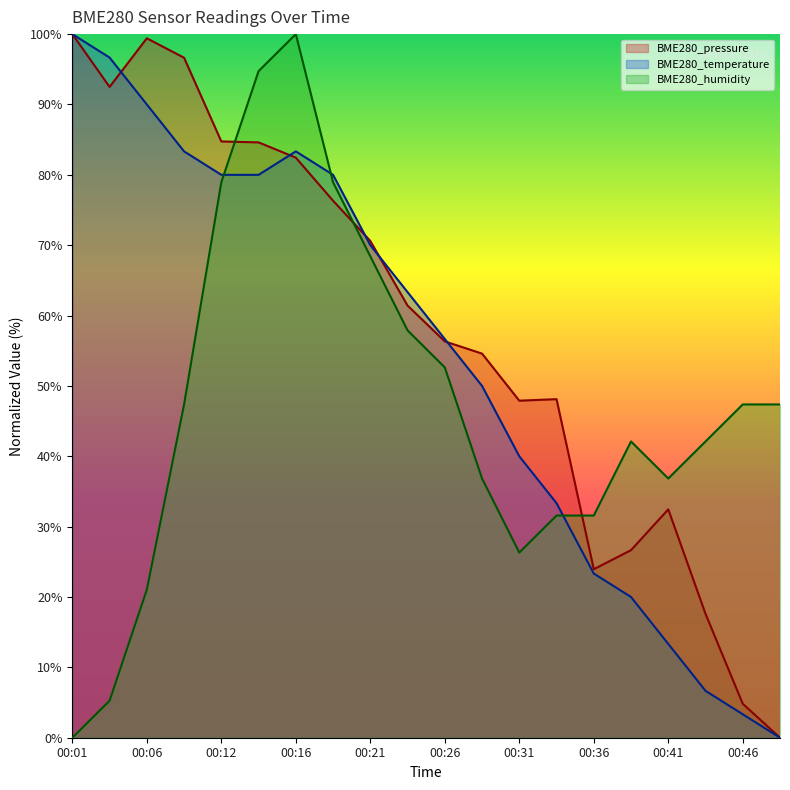

Which series has the largest total across all categories?

BME280_pressure